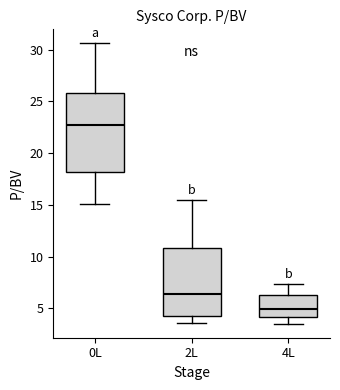

Which box is the tallest, from its lower edge to its upper edge?

0L